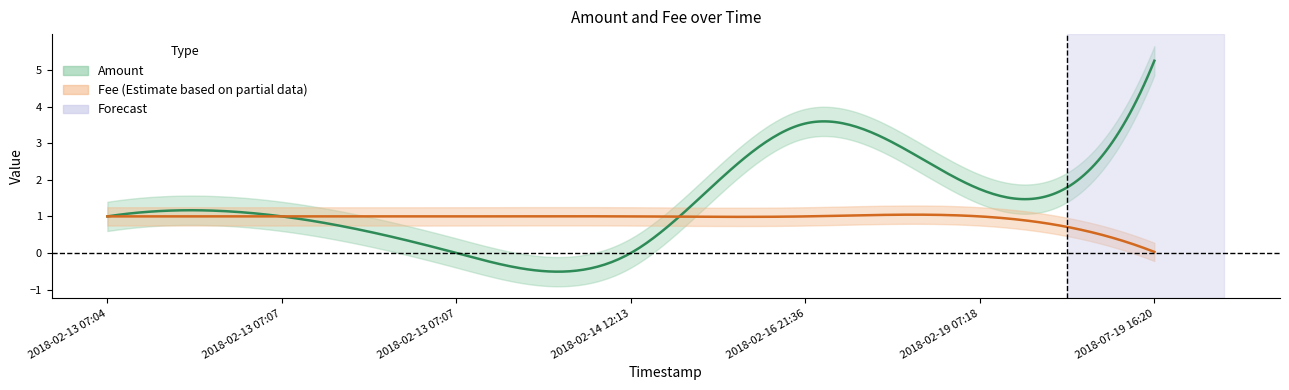

Which series has the largest total across all categories?

Amount